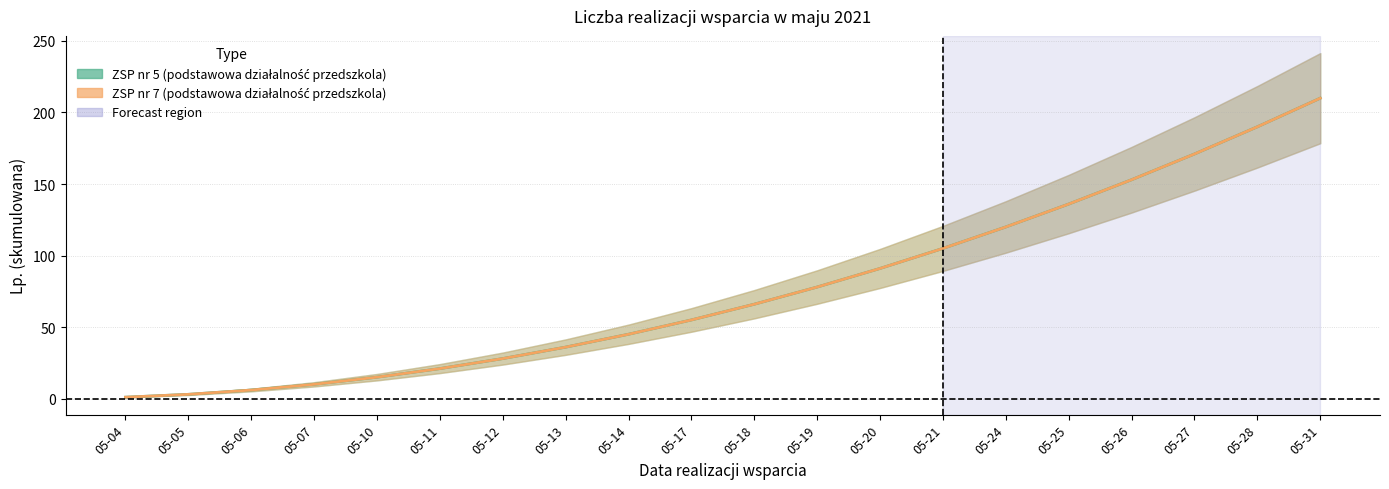

Where does the ZSP nr 5 (podstawowa działalność przedszkola) series first go above 66?

05-19